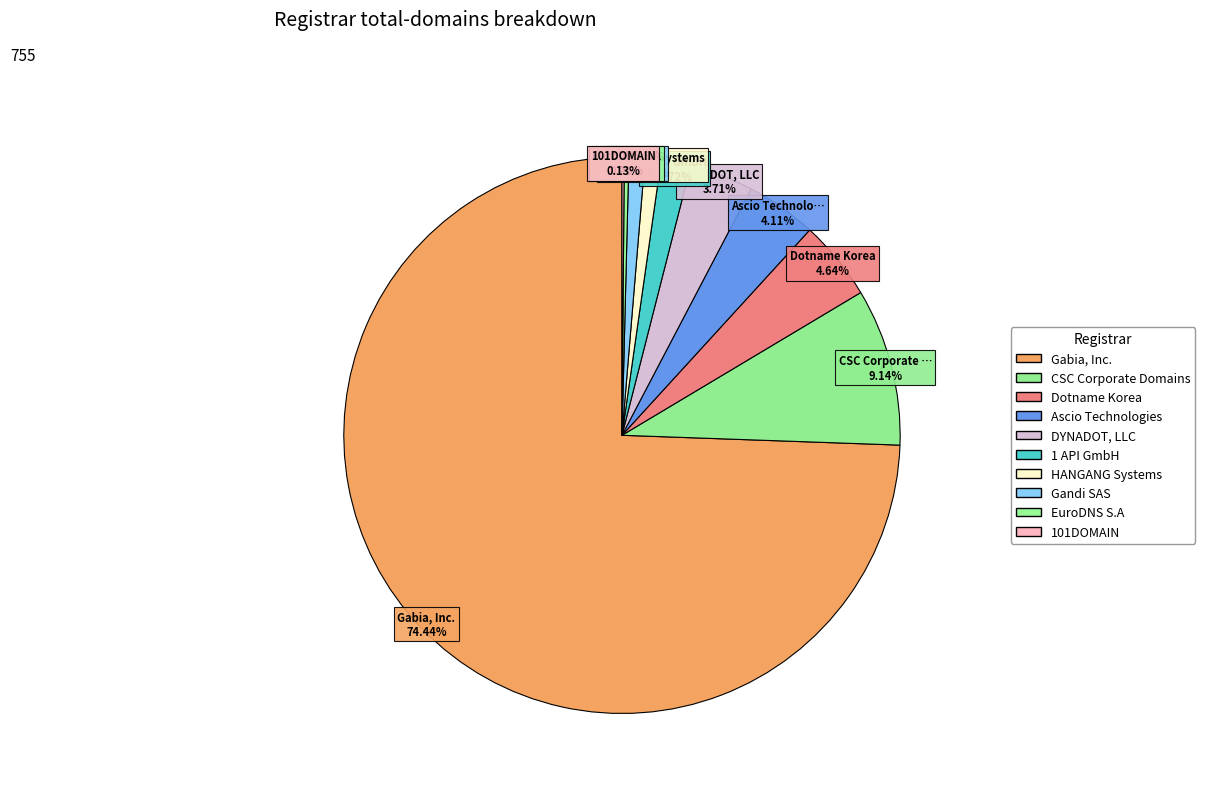

Is there a majority slice in this chart?

Yes